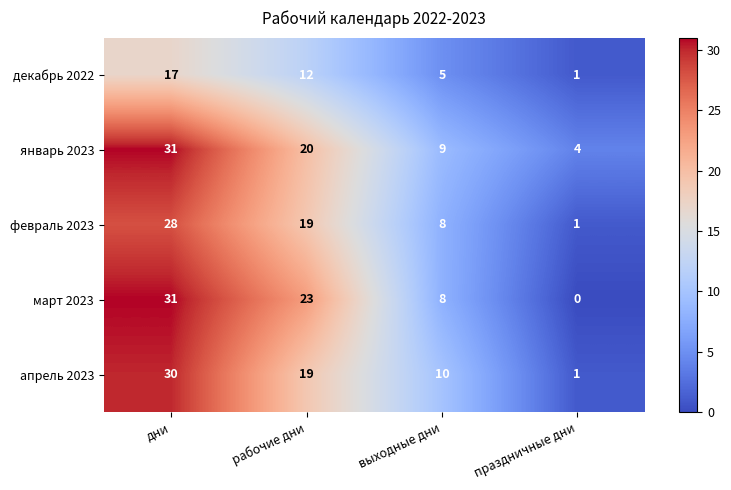

List the labels in order of декабрь 2022 value, smallest first.

праздничные дни, выходные дни, рабочие дни, дни